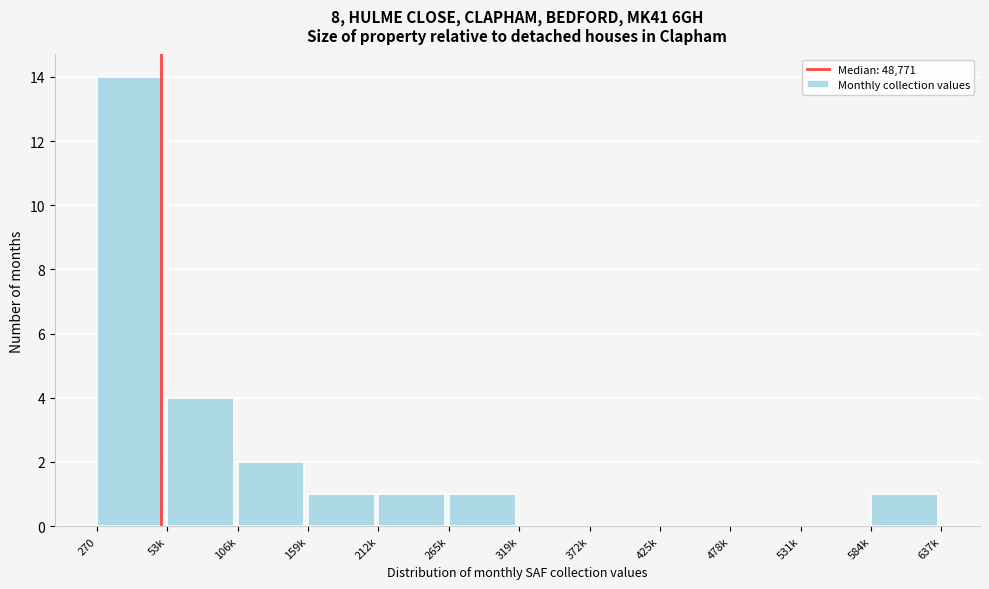

Reading left to right, transcribe all the data shown in this chart.

270=14	53k=4	106k=2	159k=1	212k=1	265k=1	319k=0	372k=0	425k=0	478k=0	531k=0	584k=1